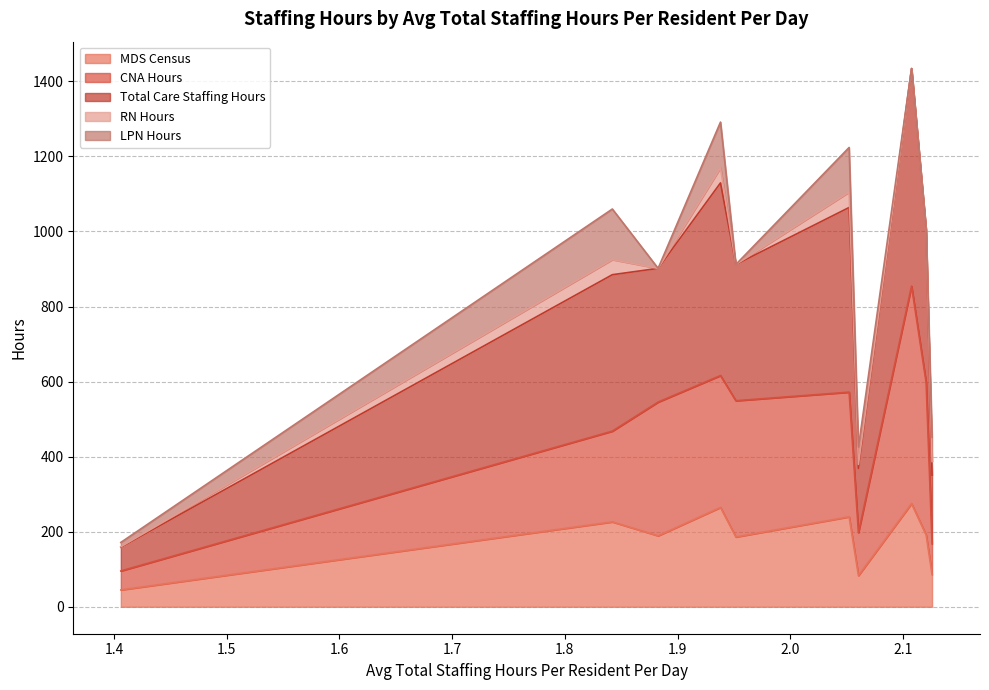

What is the lowest value of the MDS Census series?

45.0